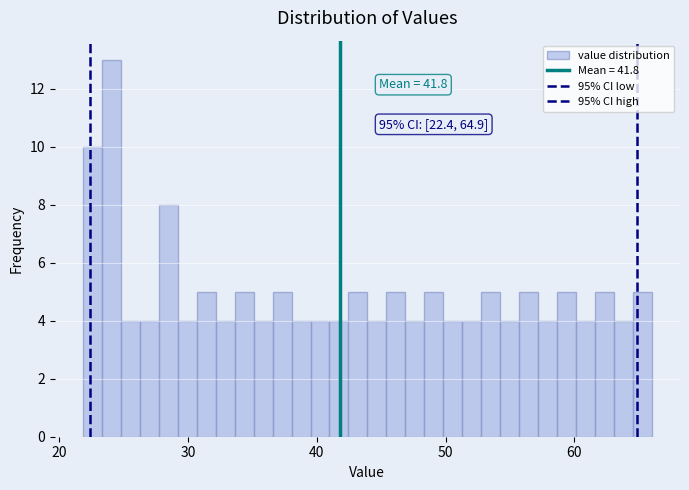

Read against the x-axis, roughly where is the centre of the tallest bar?

24